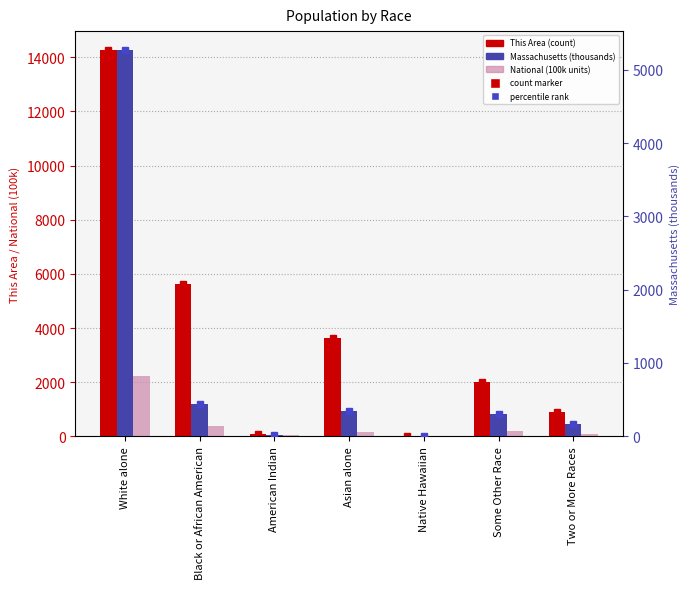

Rank the series by their maximum value, from highest to lowest.

This Area, Massachusetts (thousands), National (100k units)